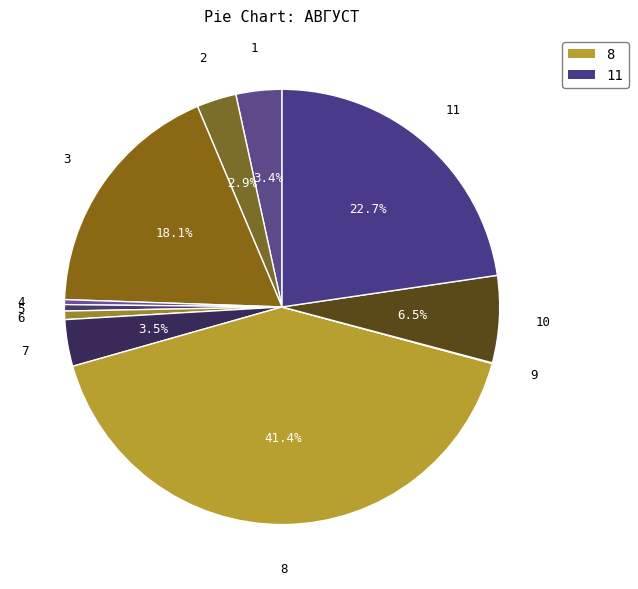

What is the largest slice in the pie chart?

8